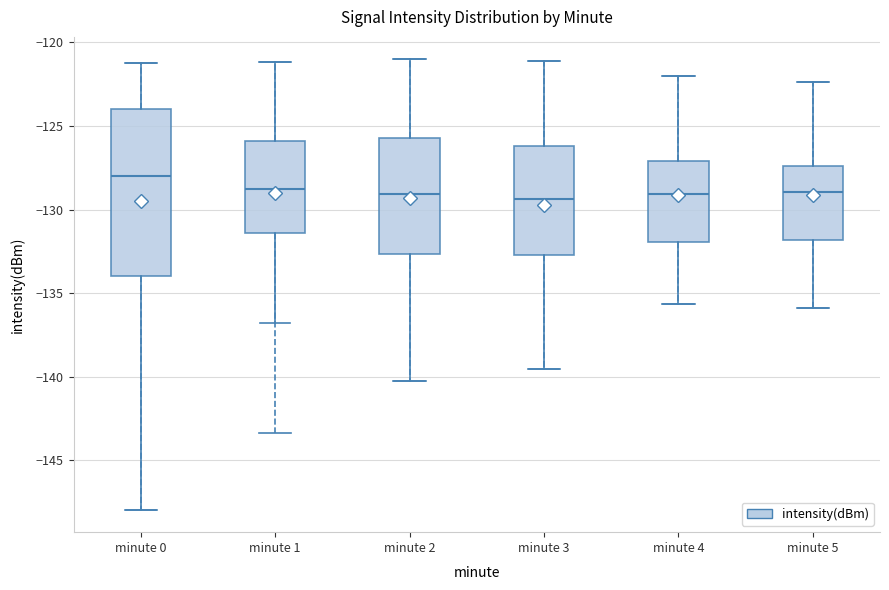

Which box's median line is the highest?

minute 0